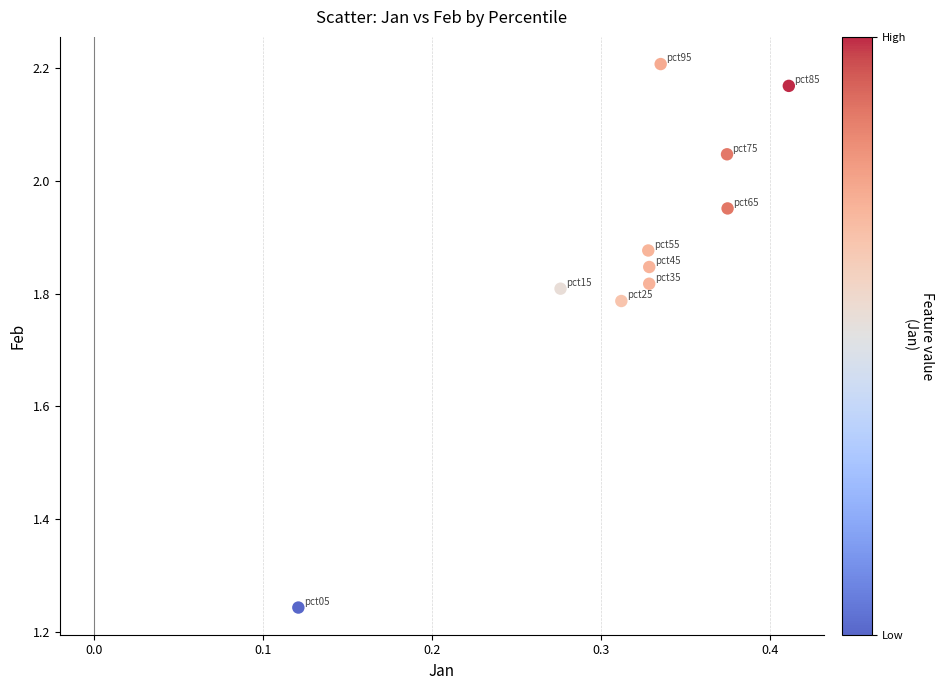

What is the average X value?

0.3